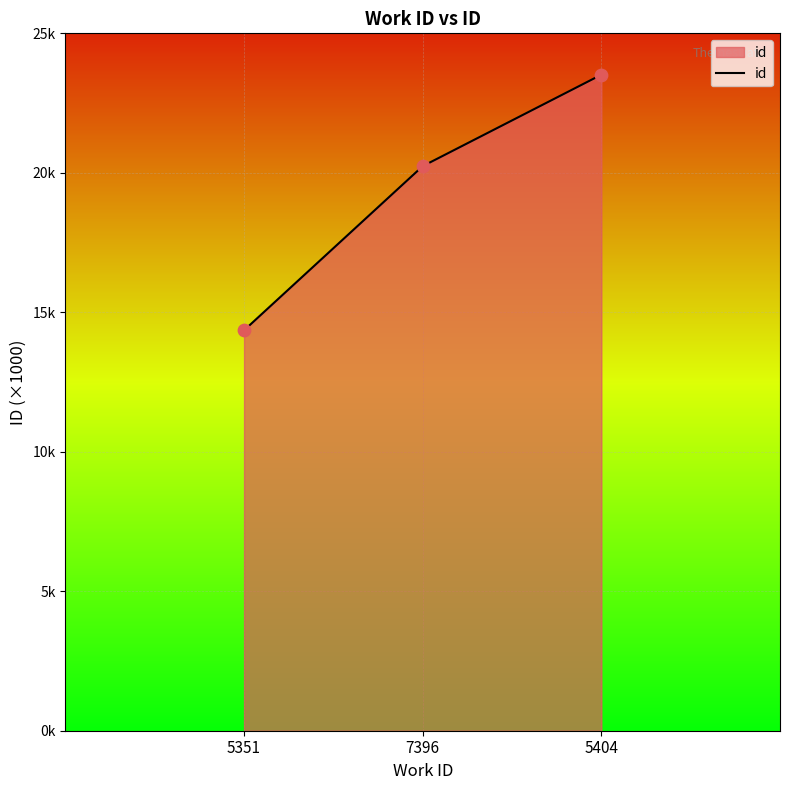

What is the ratio of the value at 5404 to the value at 7396?

1.2